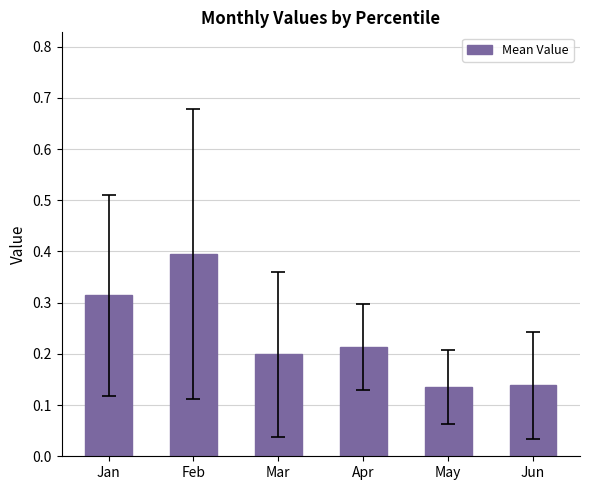

Is it true that the value at Jan is 0.4?

False